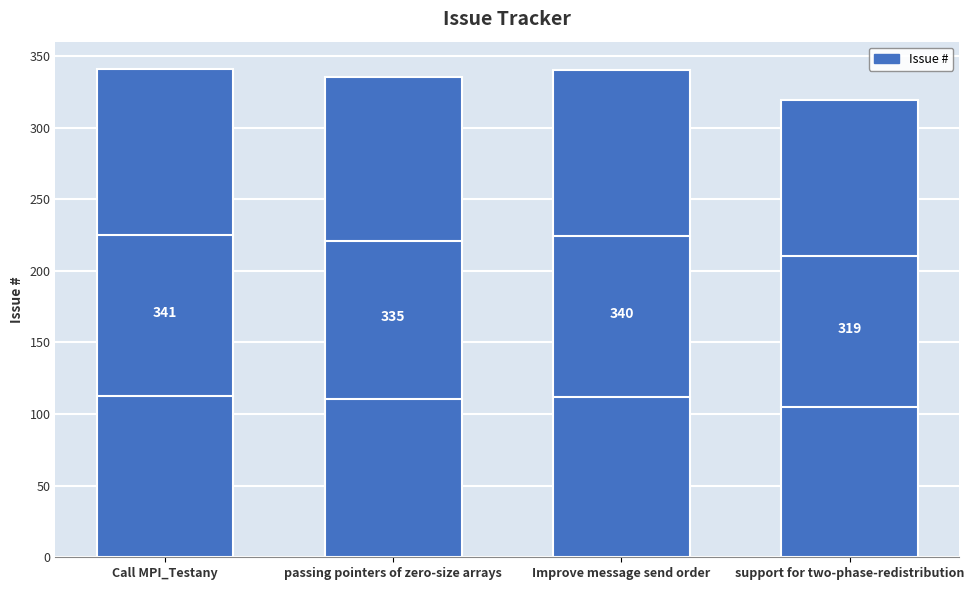

What value does the data have at passing pointers of zero-size arrays, to the nearest 5?

335